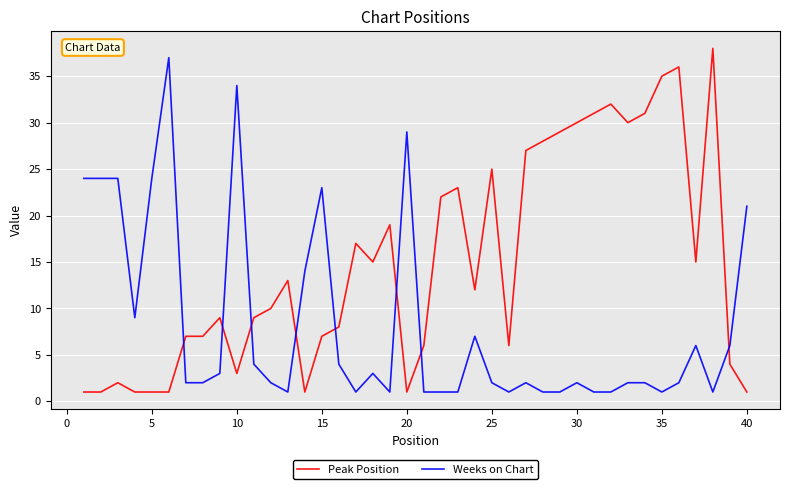

What is the highest value of the Peak Position series?

38